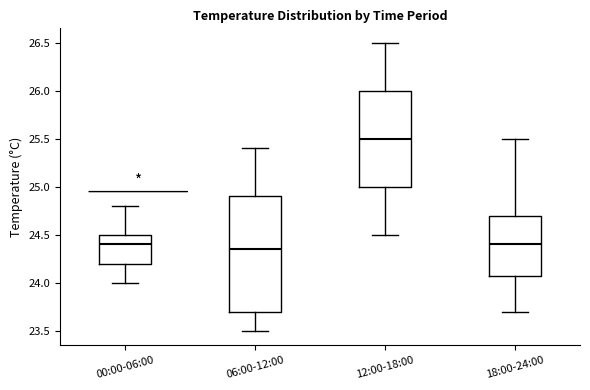

Reading left to right, transcribe this box plot: for each box, give where its median line is, the range the box spans, and where its two whiskers end, as read against the y-axis. The values are not printed on the chart, so give them approximately, as read against the axis.

00:00-06:00: median 24.40, box 24.20 to 24.50, whiskers 24.00 to 24.80
06:00-12:00: median 24.35, box 23.70 to 24.90, whiskers 23.50 to 25.40
12:00-18:00: median 25.50, box 25.00 to 26.00, whiskers 24.50 to 26.50
18:00-24:00: median 24.40, box 24.10 to 24.70, whiskers 23.70 to 25.50